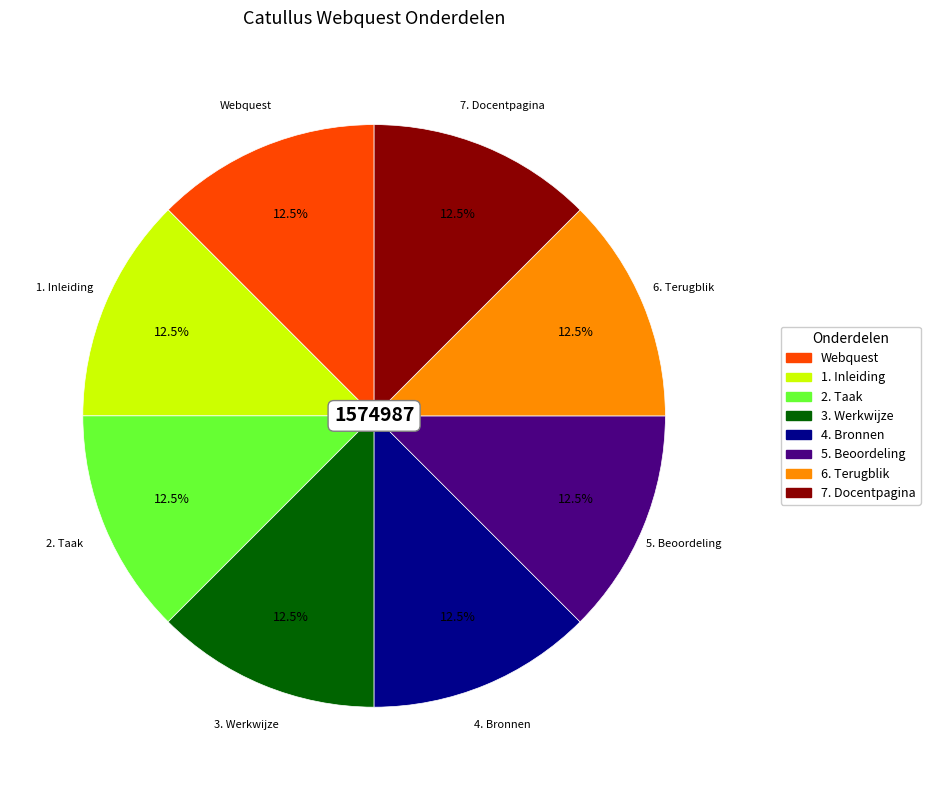

Combined, do Webquest and 6. Terugblik account for over 50%?

No